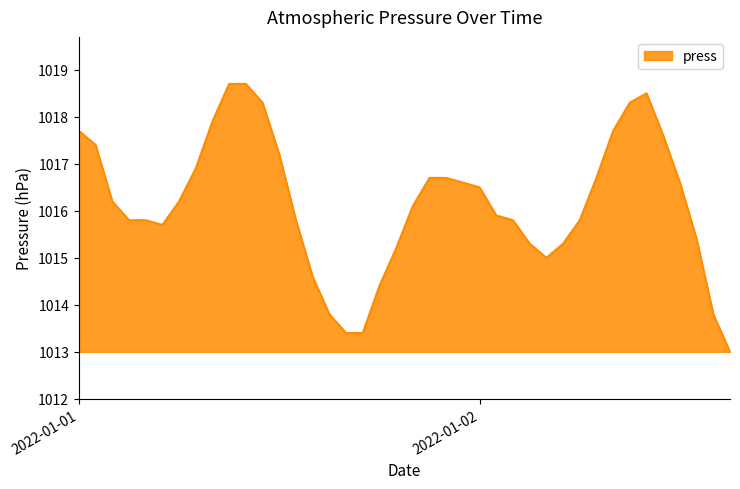

How many lines are shown in the chart?

1